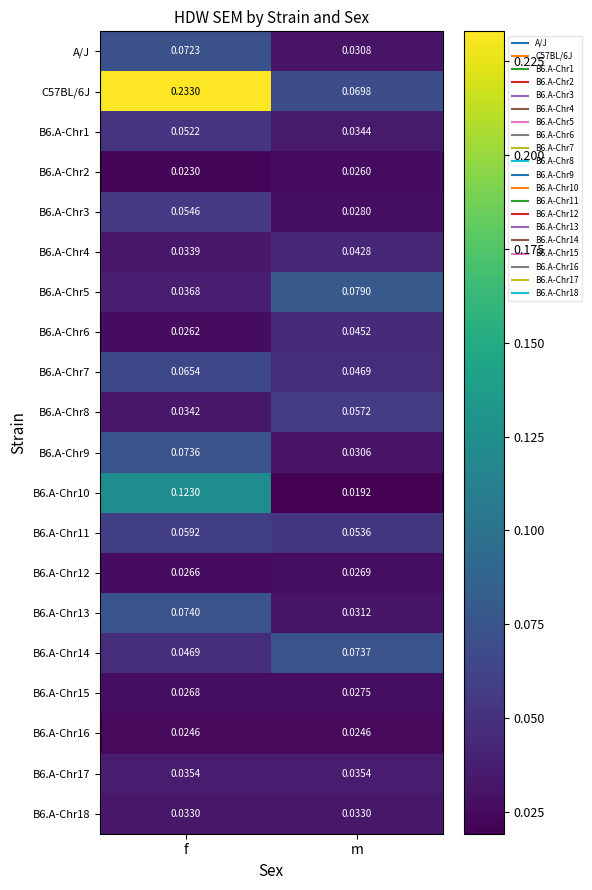

Which category has the lowest value across all series?

m